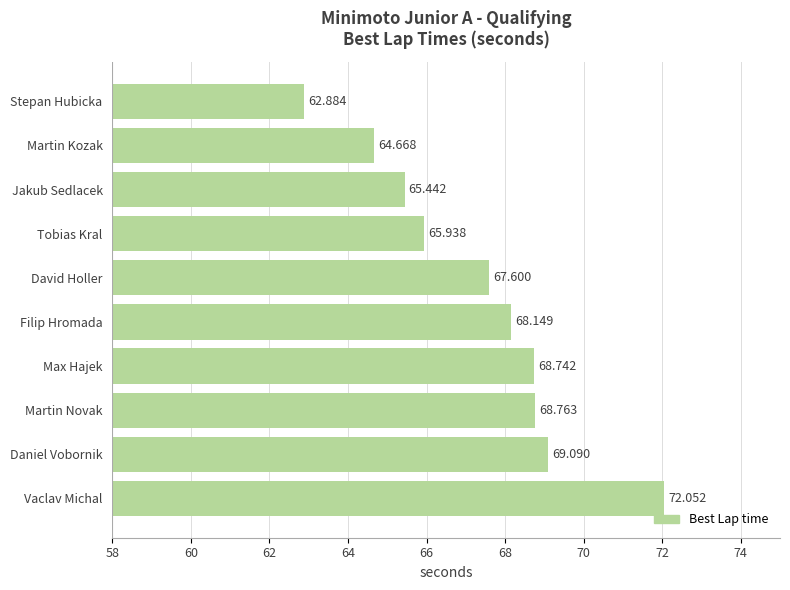

Which has a higher value, Filip Hromada or Vaclav Michal?

Vaclav Michal